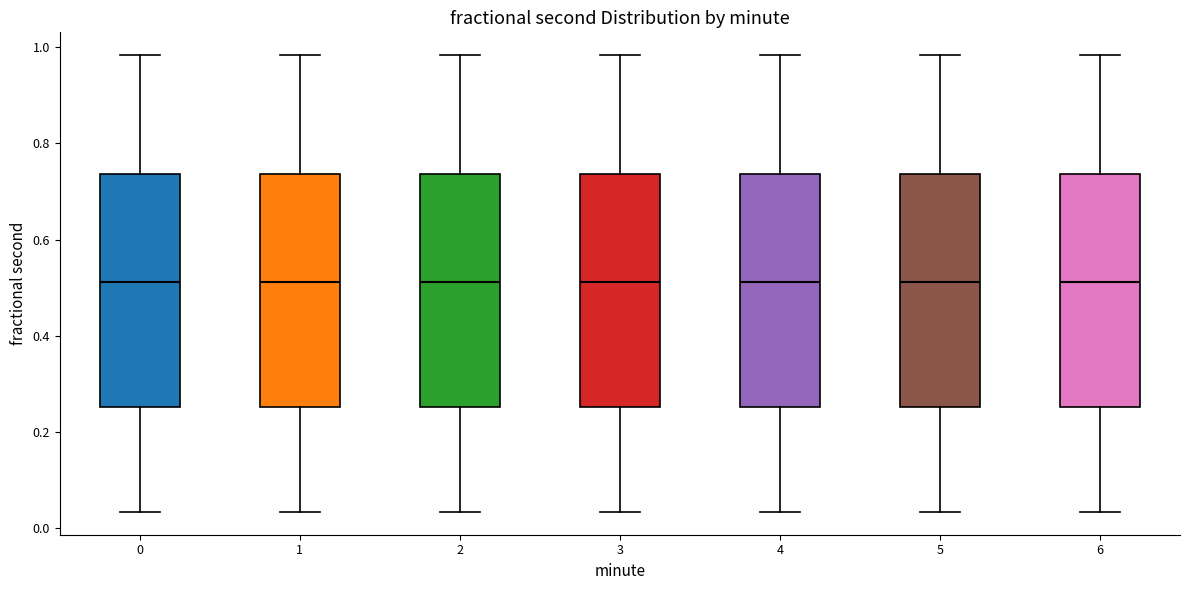

Reading left to right, transcribe this box plot: for each box, give where its median line is, the range the box spans, and where its two whiskers end, as read against the y-axis. The values are not printed on the chart, so give them approximately, as read against the axis.

0: median 0.52, box 0.26 to 0.74, whiskers 0.04 to 0.98
1: median 0.52, box 0.26 to 0.74, whiskers 0.04 to 0.98
2: median 0.52, box 0.26 to 0.74, whiskers 0.04 to 0.98
3: median 0.52, box 0.26 to 0.74, whiskers 0.04 to 0.98
4: median 0.52, box 0.26 to 0.74, whiskers 0.04 to 0.98
5: median 0.52, box 0.26 to 0.74, whiskers 0.04 to 0.98
6: median 0.52, box 0.26 to 0.74, whiskers 0.04 to 0.98